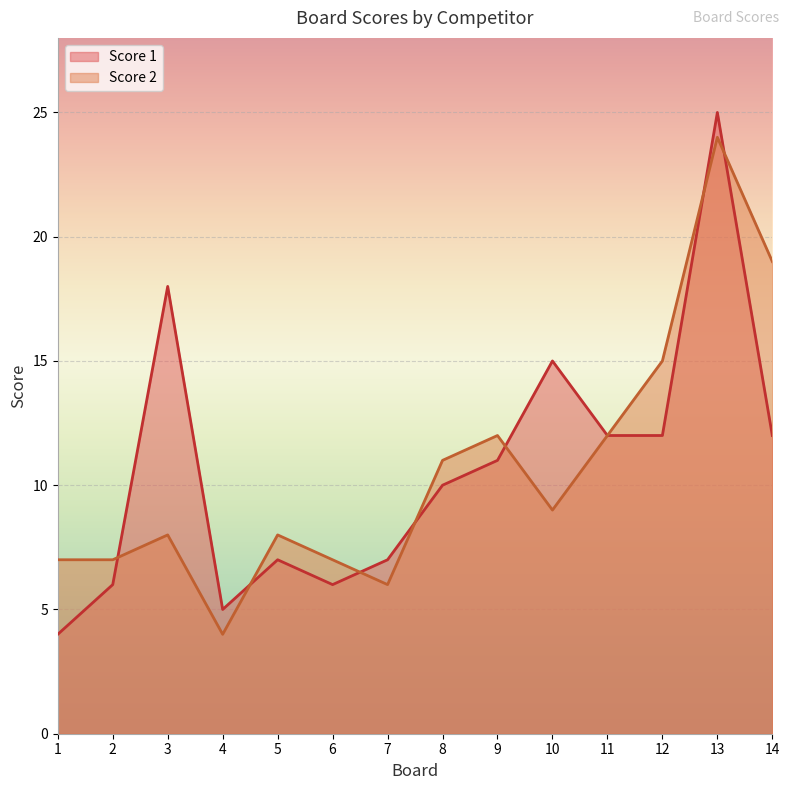

In Score 1, how many points are lower than both neighbors (excluding endpoints)?

2